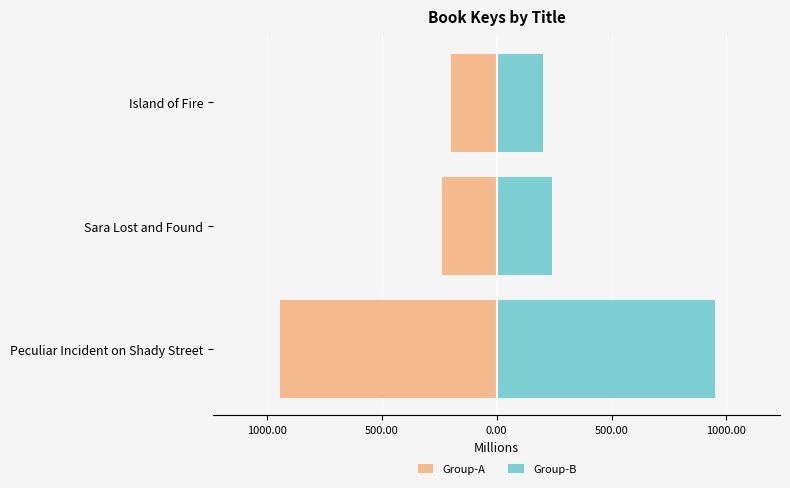

Which series changed the most between Peculiar Incident on Shady Street and Sara Lost and Found?

Group-A